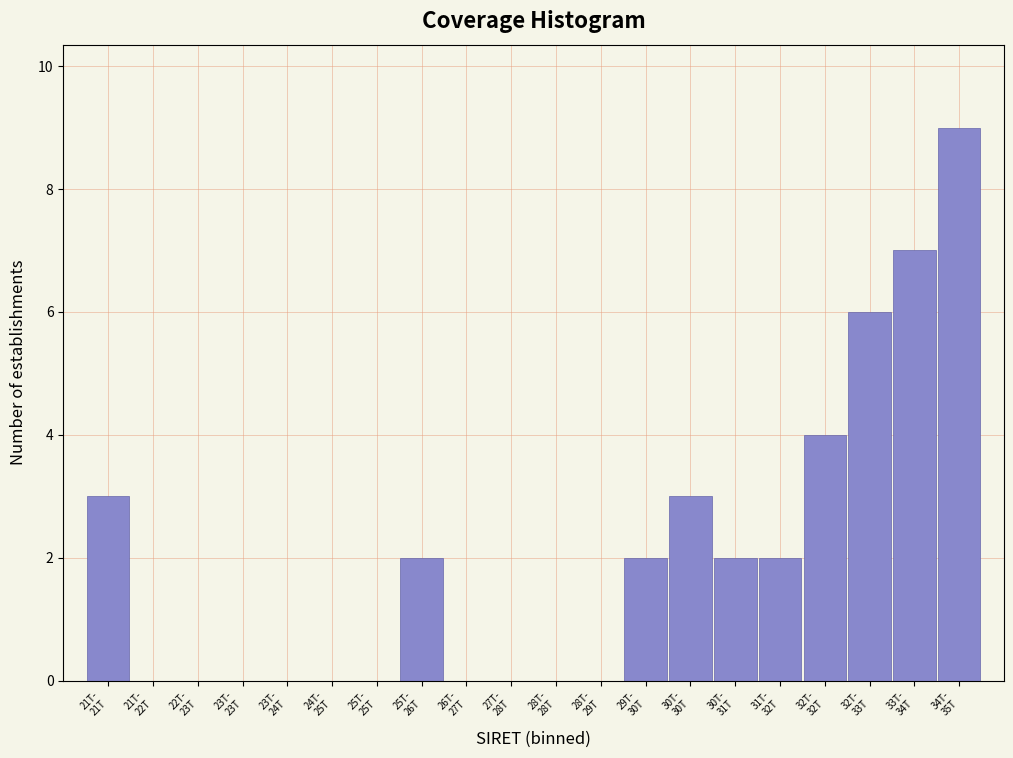

What is the sum of all values?

40